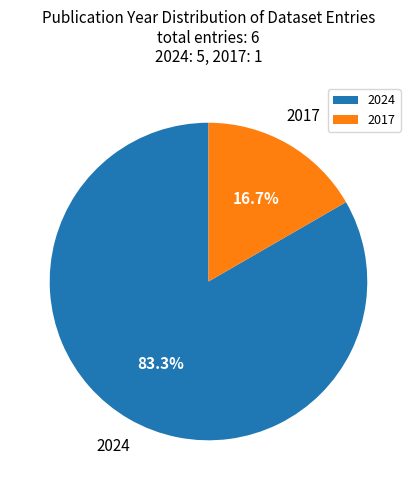

Rank the categories by value from lowest to highest.

2017, 2024